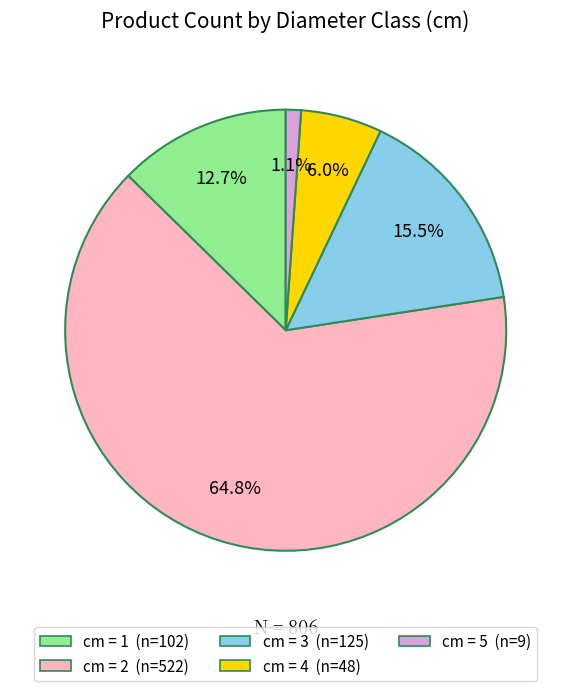

Does any single category account for the majority?

Yes